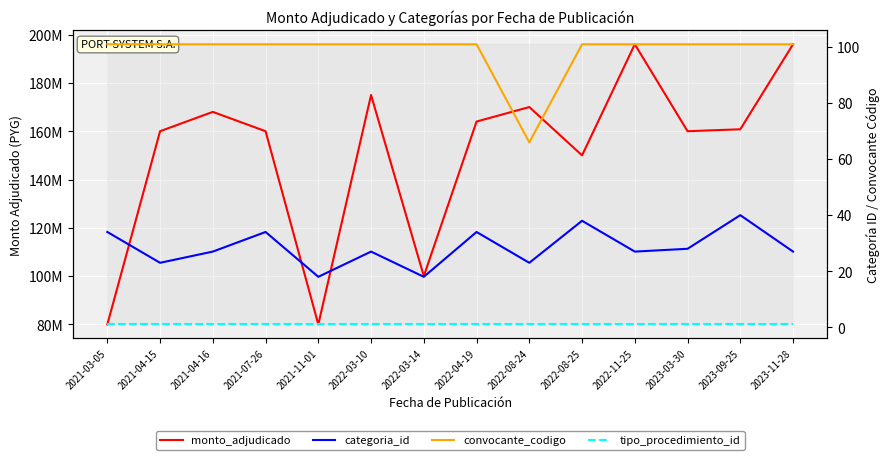

The value of monto_adjudicado at 2023-09-25 is 160800000. True or false?

True